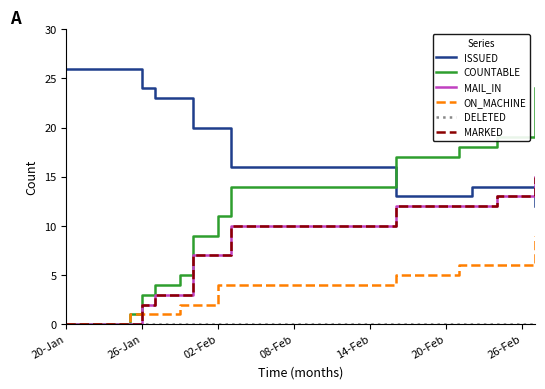

True or false: ON_MACHINE and ISSUED intersect in this chart.

False